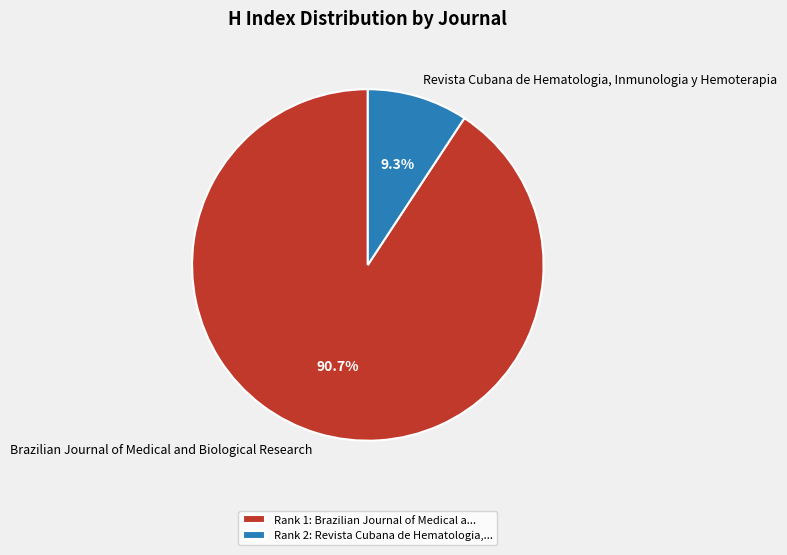

What percentage do Brazilian Journal of Medical and Biological Research and Revista Cubana de Hematologia, Inmunologia y Hemoterapia together represent?

100.0%